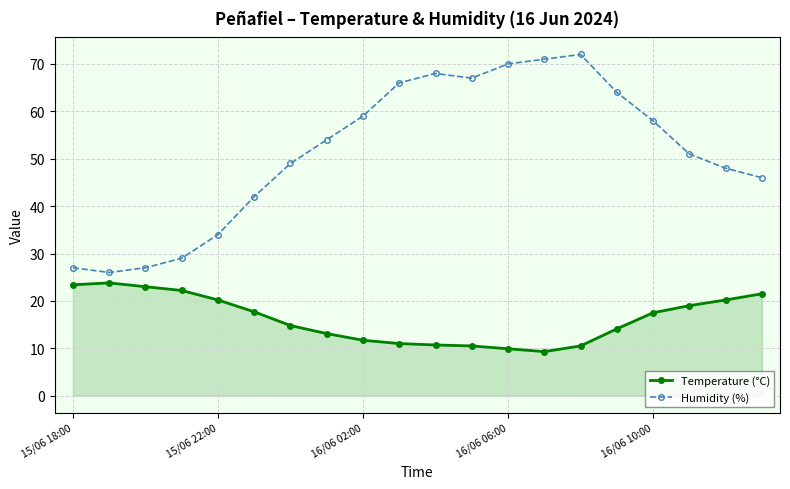

True or false: Temperature (°C) and Humidity (%) cross at least once.

False